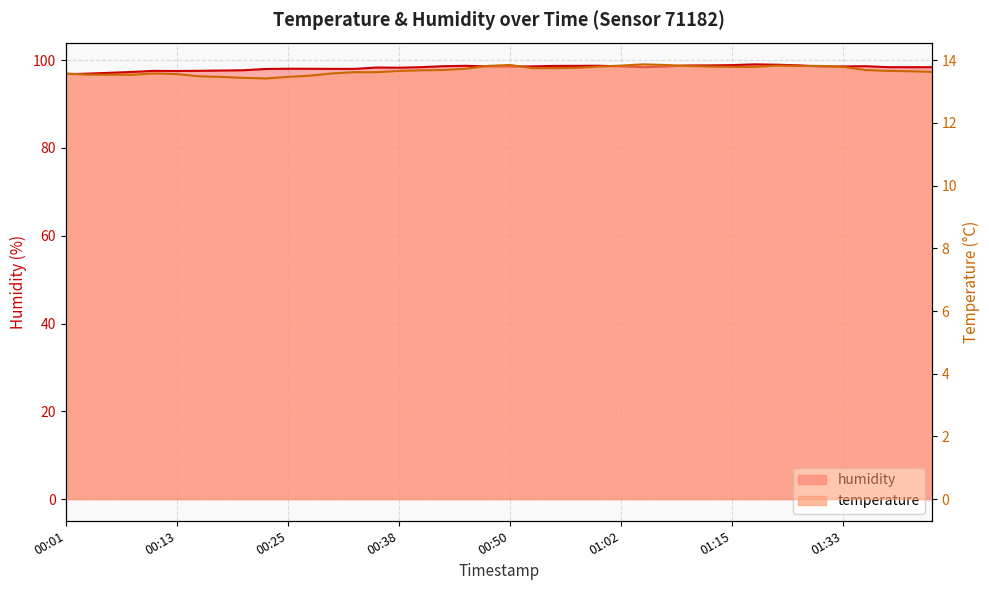

List the series in order of their overall mean, highest first.

humidity, temperature